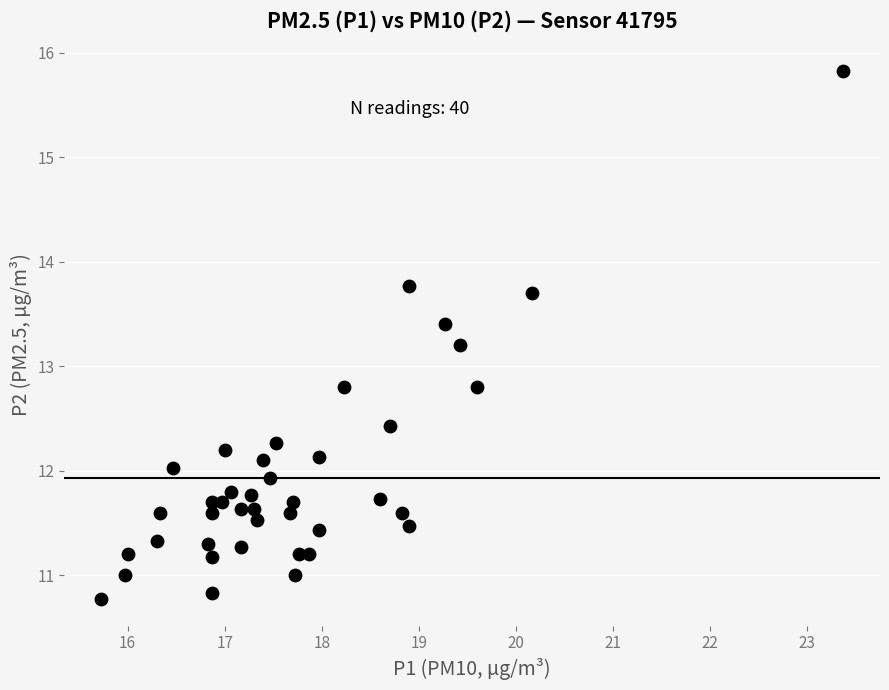

What is the range of Y values (max minus min)?

5.1